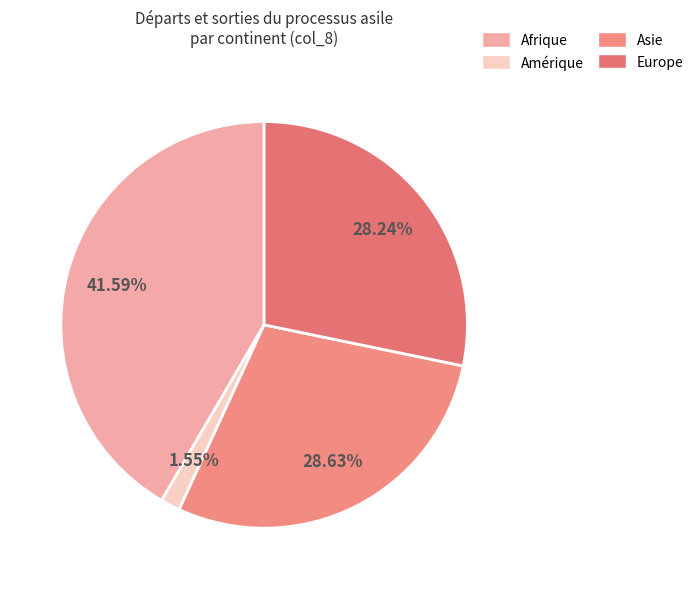

How many slices are in this pie chart?

4